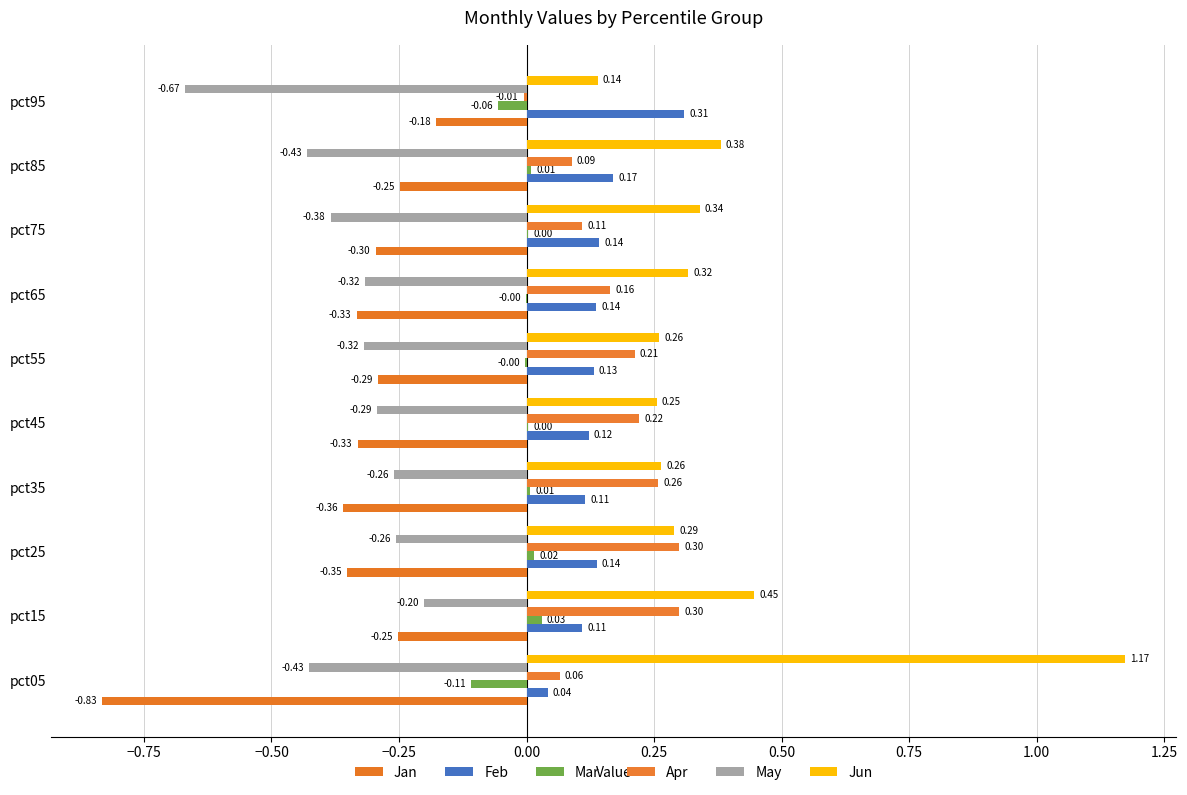

Count the number of categories in the chart.

10